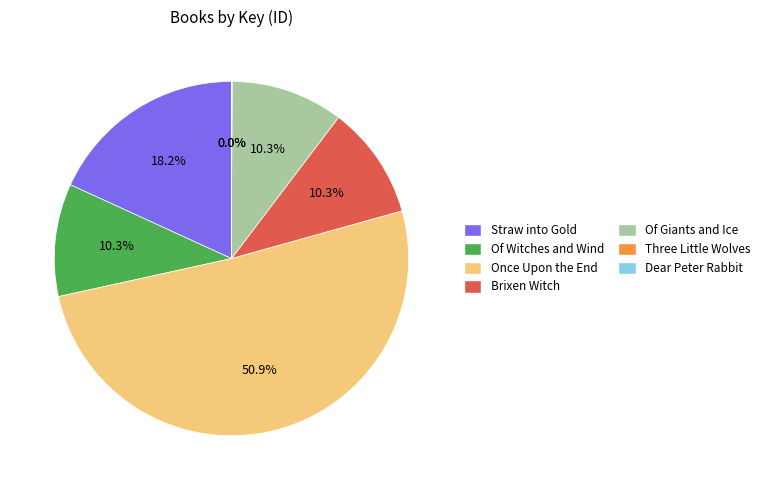

How much of the chart is everything except Of Giants and Ice?

89.7%